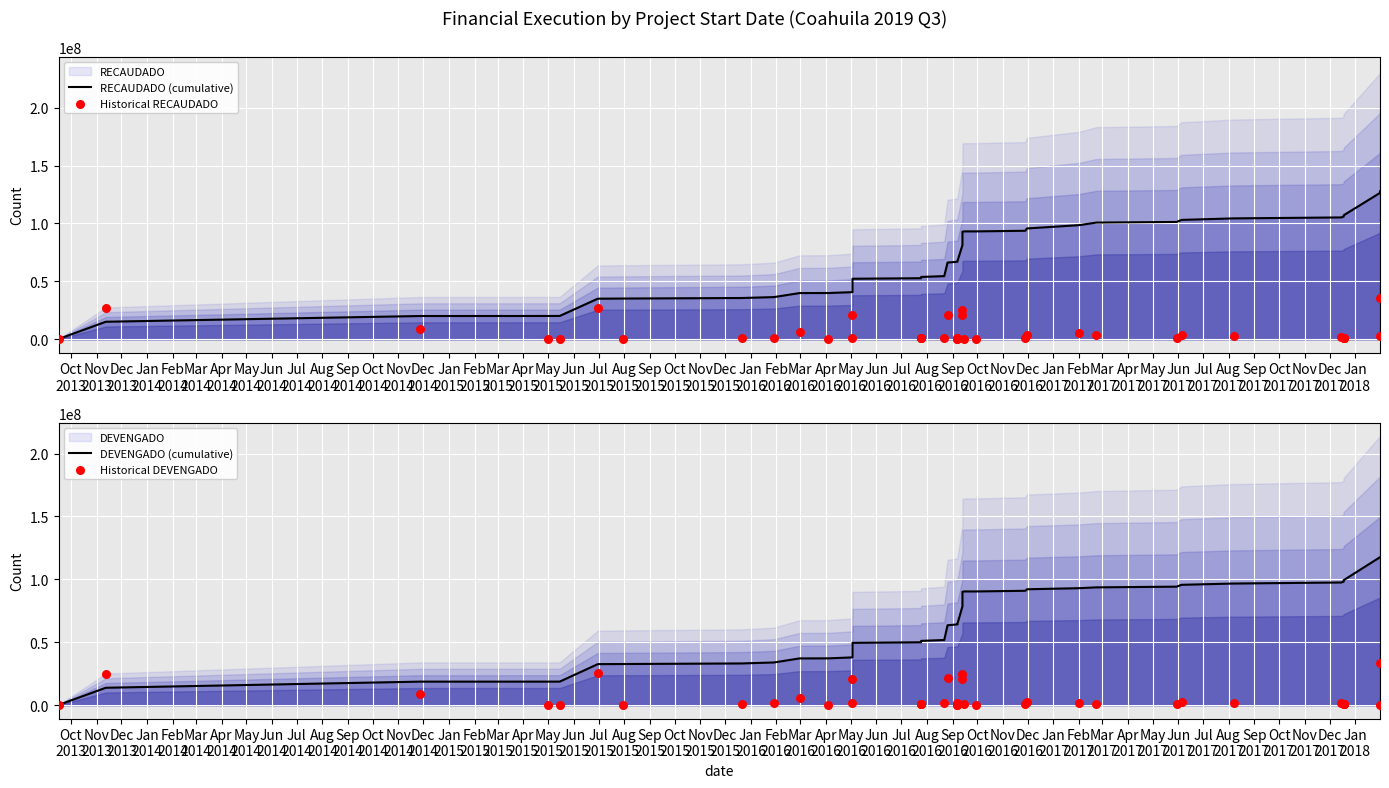

Which series has the largest total across all categories?

RECAUDADO (cumulative)